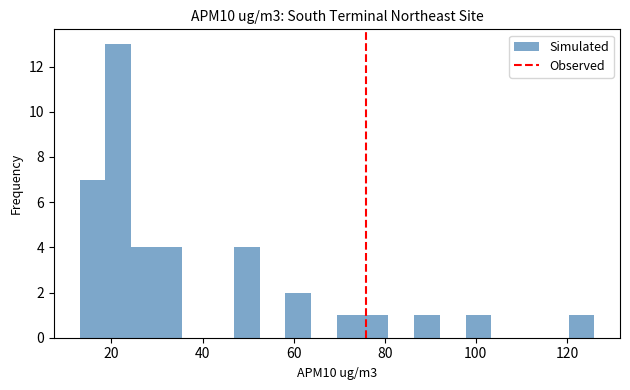

Around what value on the x-axis is the tallest bar? Give the approximate position of its centre, as read against the axis.

22